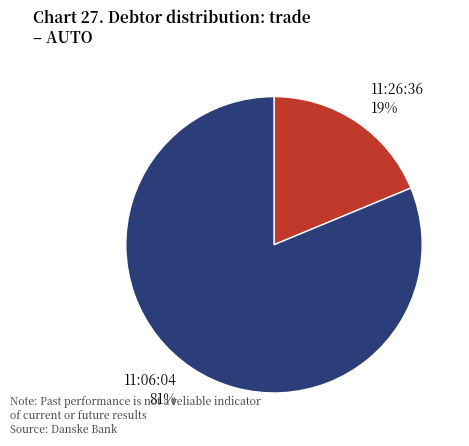

What percentage is the 11:26:36 slice, to the nearest percent?

19%